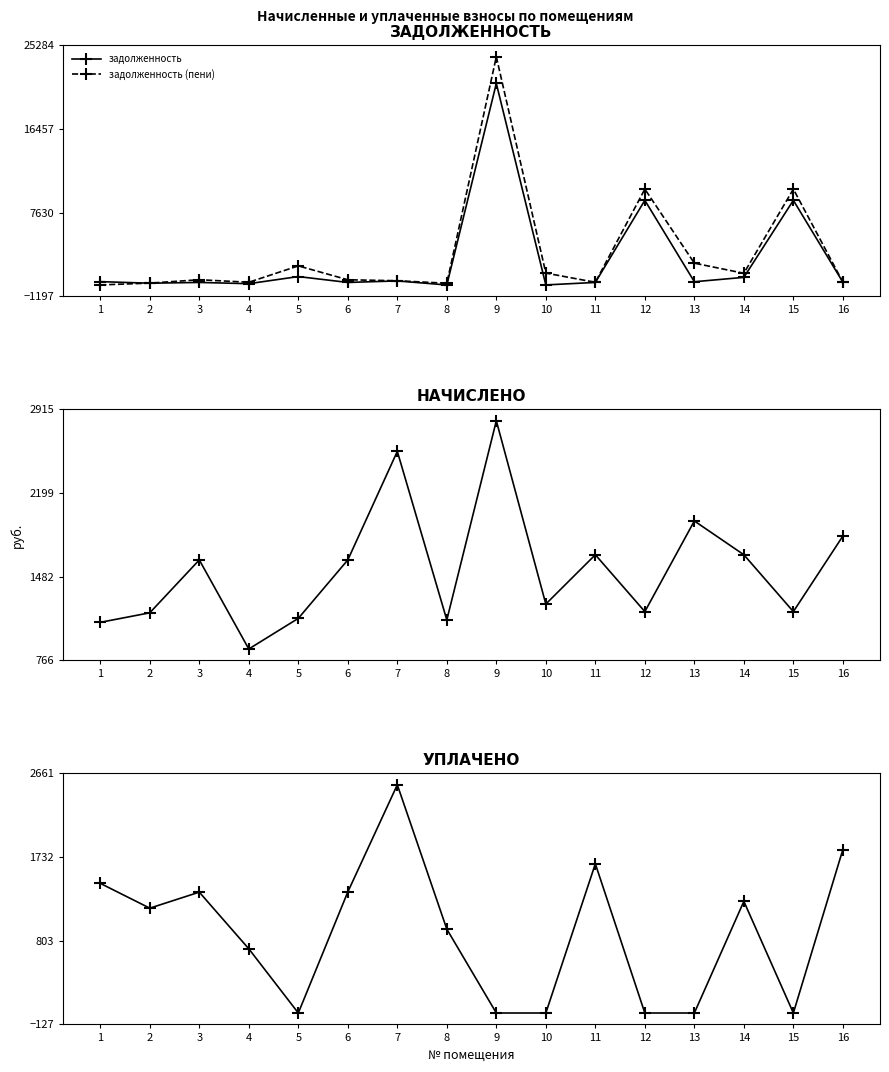

At which category does задолженность (пени) reach its first local peak?

3